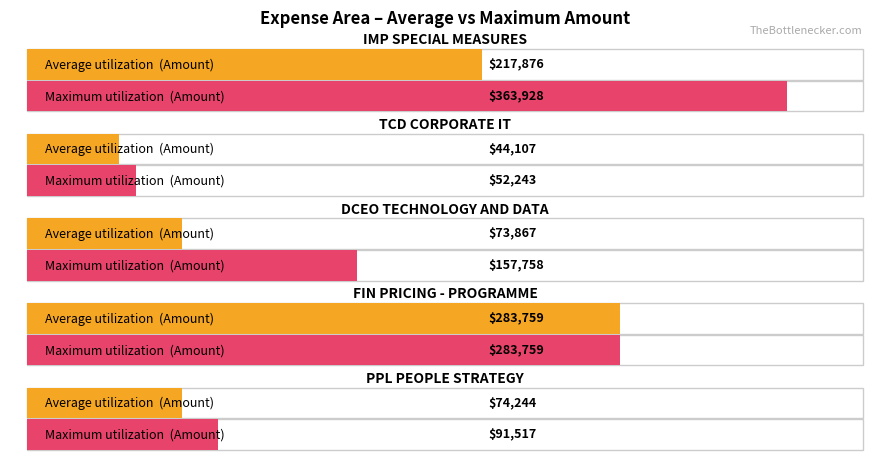

Between FIN PRICING - PROGRAMME and IMP SPECIAL MEASURES, which is larger?

FIN PRICING - PROGRAMME